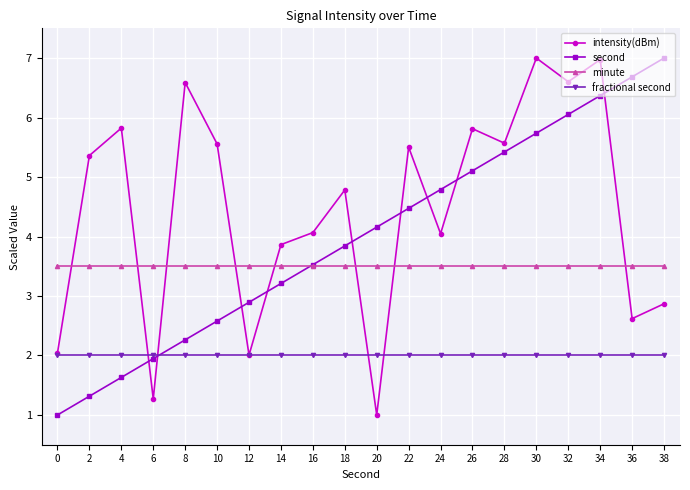

True or false: intensity(dBm) has more than 1 points higher than both neighbors.

True